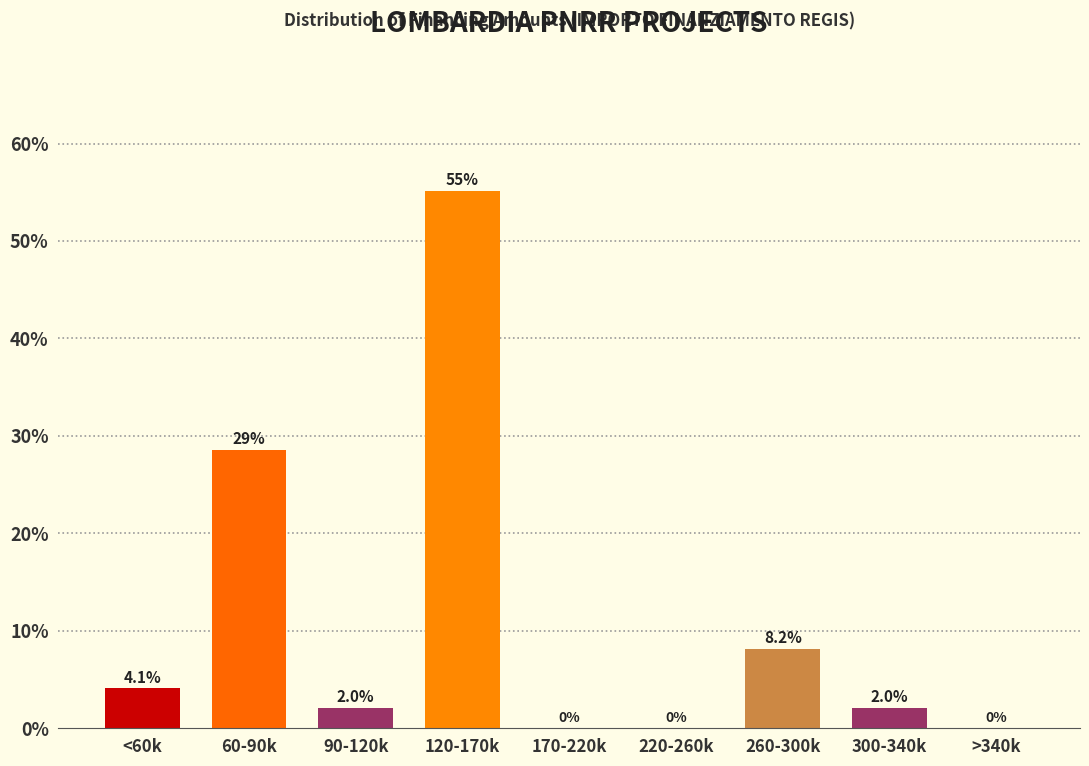

Reading left to right, transcribe all the data shown in this chart.

<60k=4.1	60-90k=28.6	90-120k=2.0	120-170k=55.1	170-220k=0.0	220-260k=0.0	260-300k=8.2	300-340k=2.0	>340k=0.0